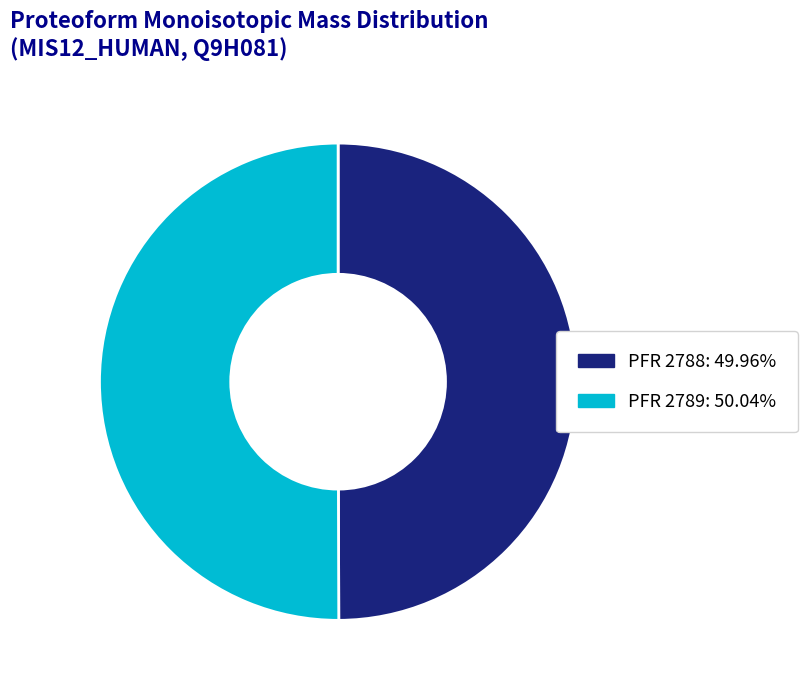

To the nearest percent, what is the average slice percentage?

50%